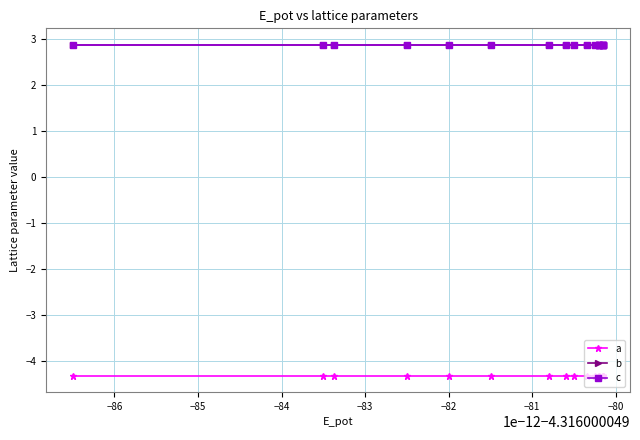

True or false: b and a cross at least once.

False